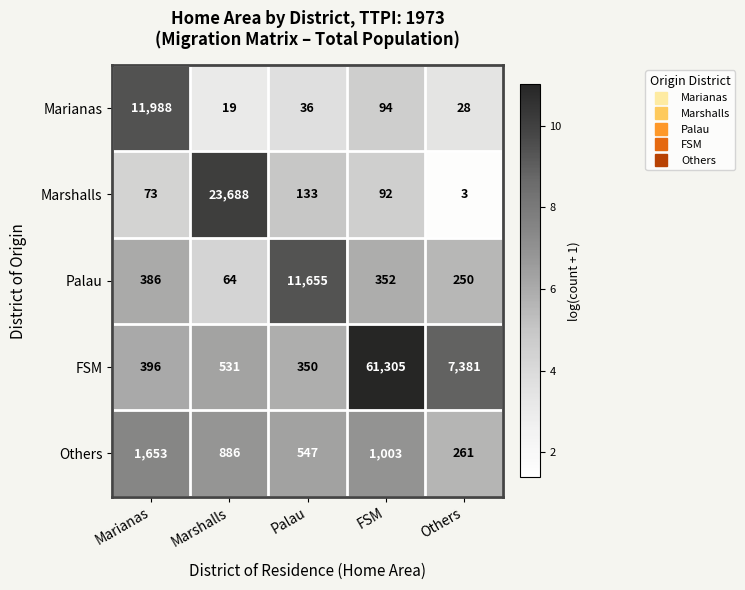

What is the difference between the second highest and second lowest values in the FSM series?

6985